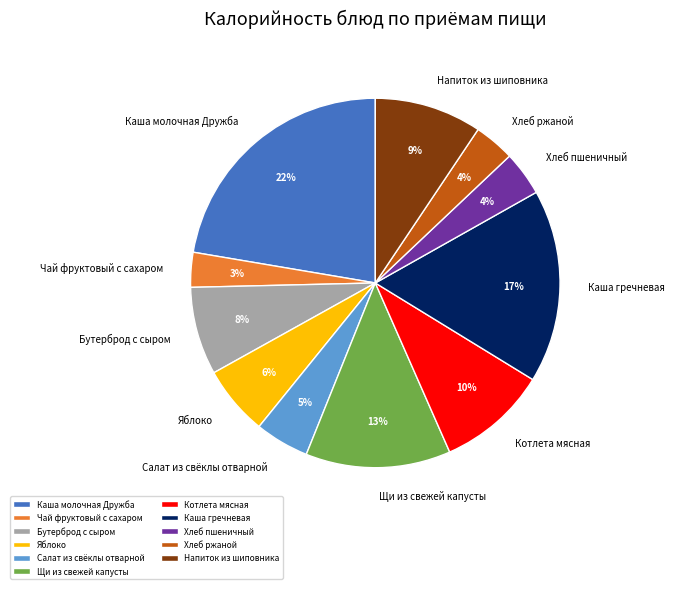

Which category has the biggest portion of the pie?

Каша молочная Дружба